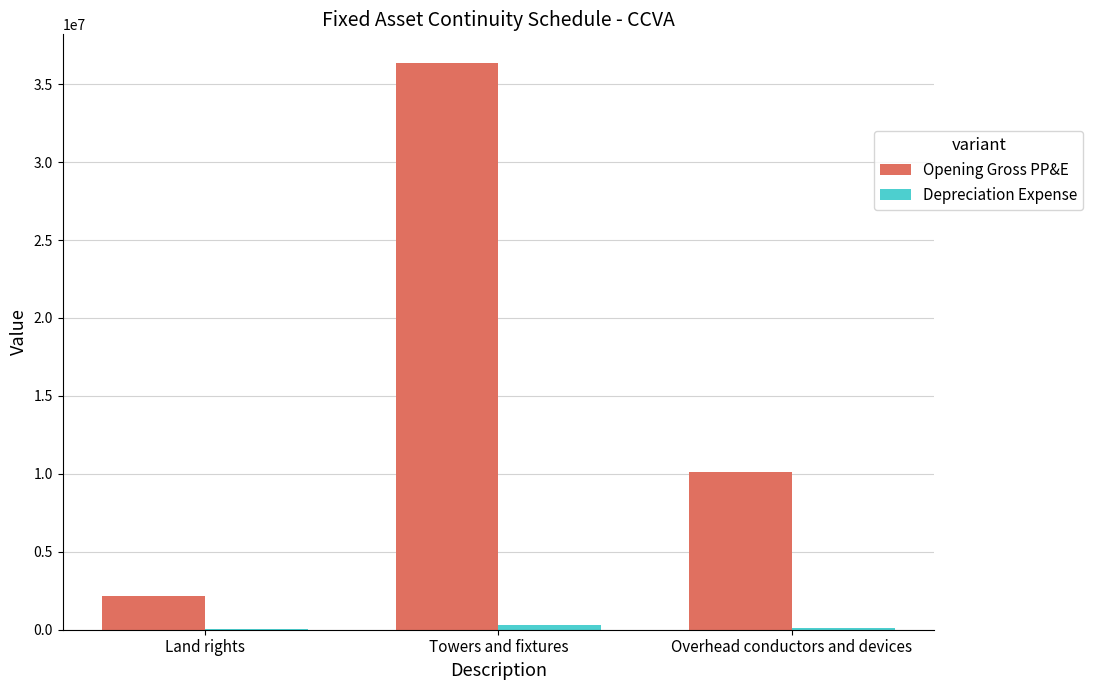

At which category is the sum across all series the highest?

Towers and fixtures